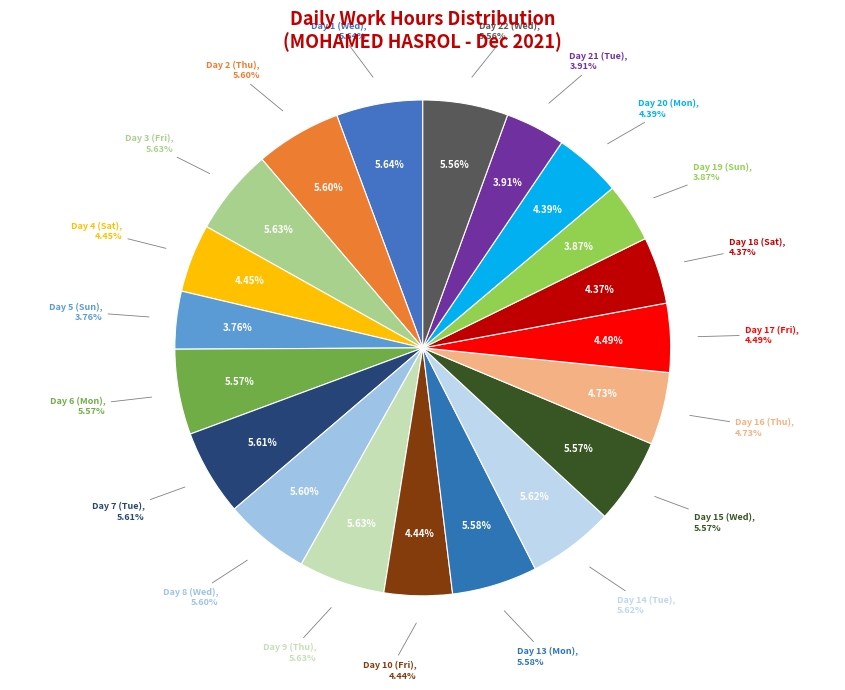

Rank the categories by value from lowest to highest.

Day 5 (Sun), Day 19 (Sun), Day 21 (Tue), Day 18 (Sat), Day 20 (Mon), Day 10 (Fri), Day 4 (Sat), Day 17 (Fri), Day 16 (Thu), Day 22 (Wed), Day 6 (Mon), Day 15 (Wed), Day 13 (Mon), Day 8 (Wed), Day 2 (Thu), Day 7 (Tue), Day 14 (Tue), Day 3 (Fri), Day 9 (Thu), Day 1 (Wed)